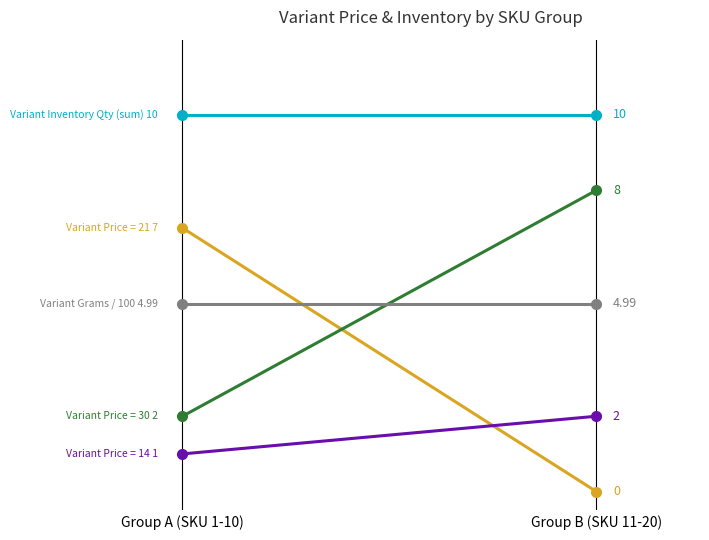

What is the label of the 2nd point from the right?

Group A (SKU 1-10)